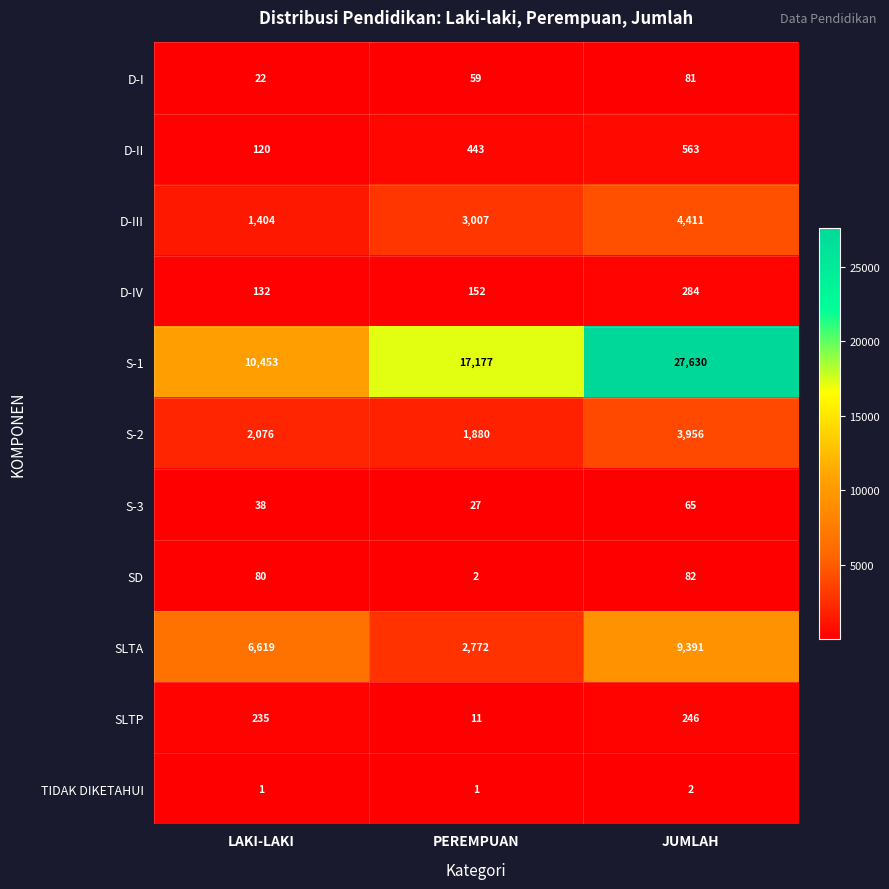

List the series in order of their peak value, lowest first.

TIDAK DIKETAHUI, S-3, D-I, SD, SLTP, D-IV, D-II, S-2, D-III, SLTA, S-1